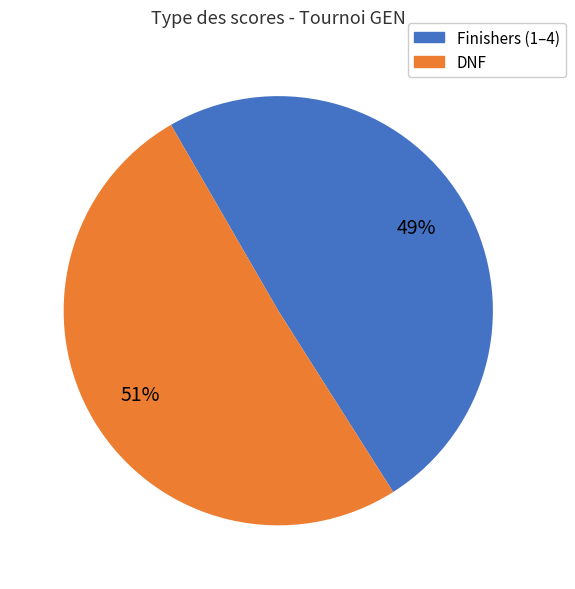

Is there any slice that represents more than half of the pie?

Yes